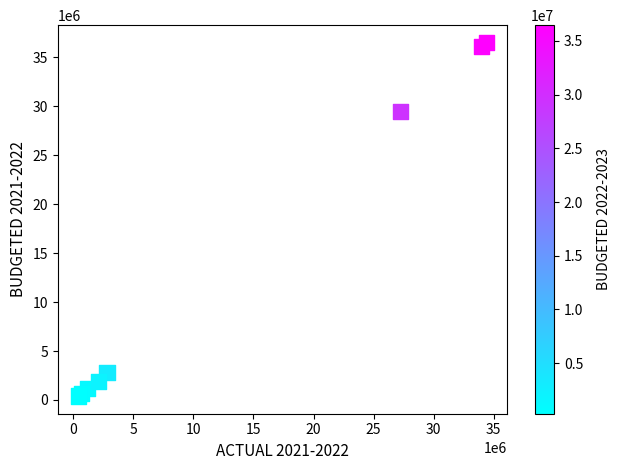

What Y value in the scatter plot is closest to 18435021?

29449650